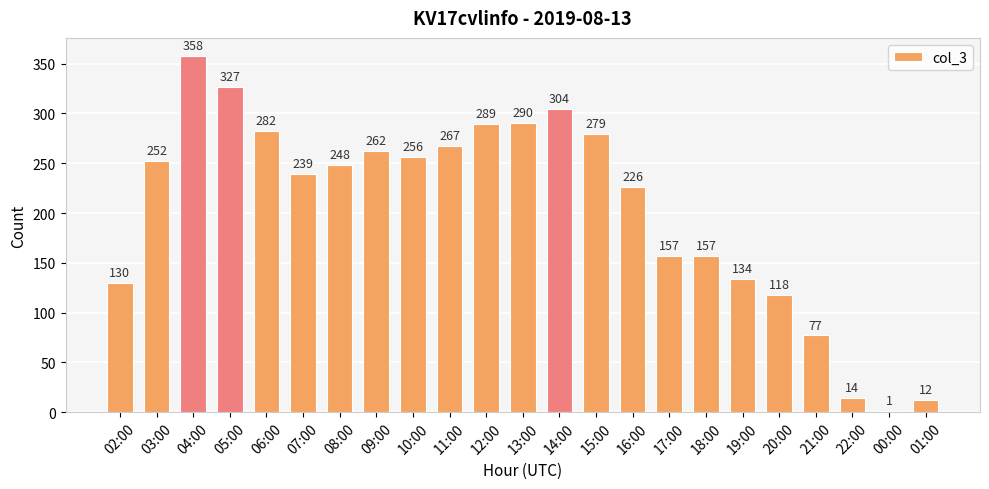

How many data points does each series have?

23